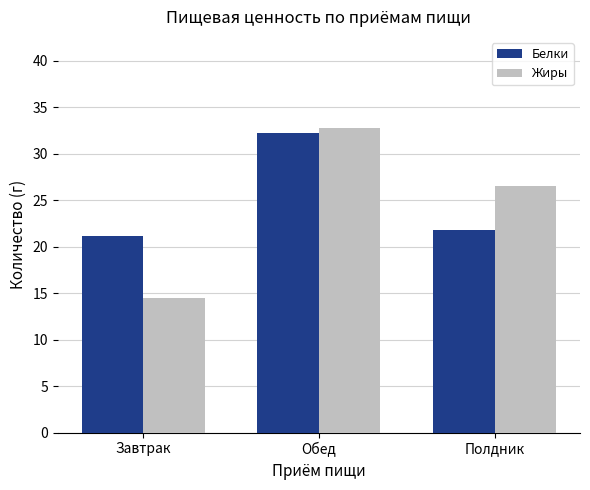

Which category has the highest value across all series?

Обед